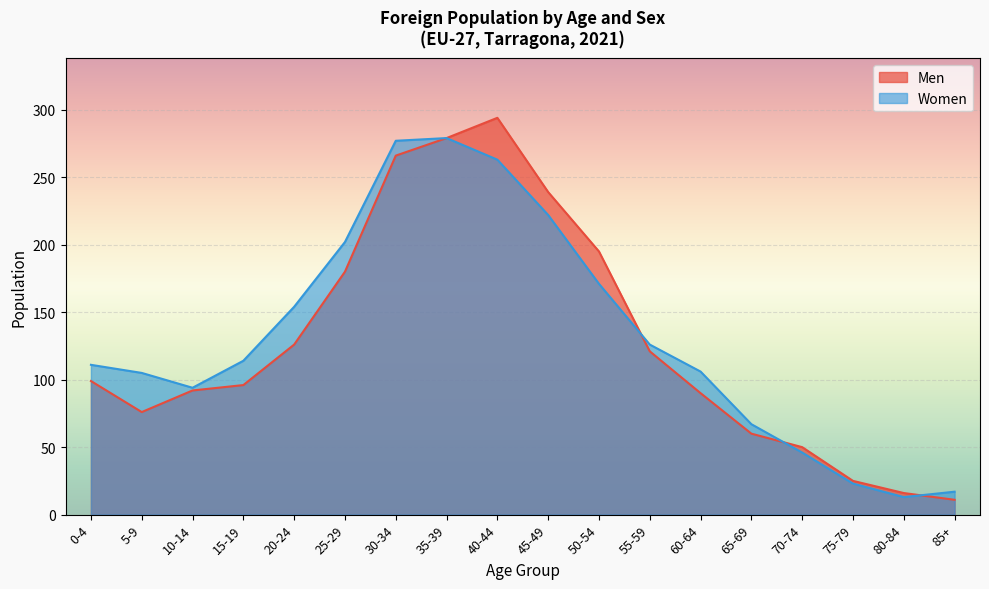

After their last crossing, which series has the higher values: Men or Women?

Women